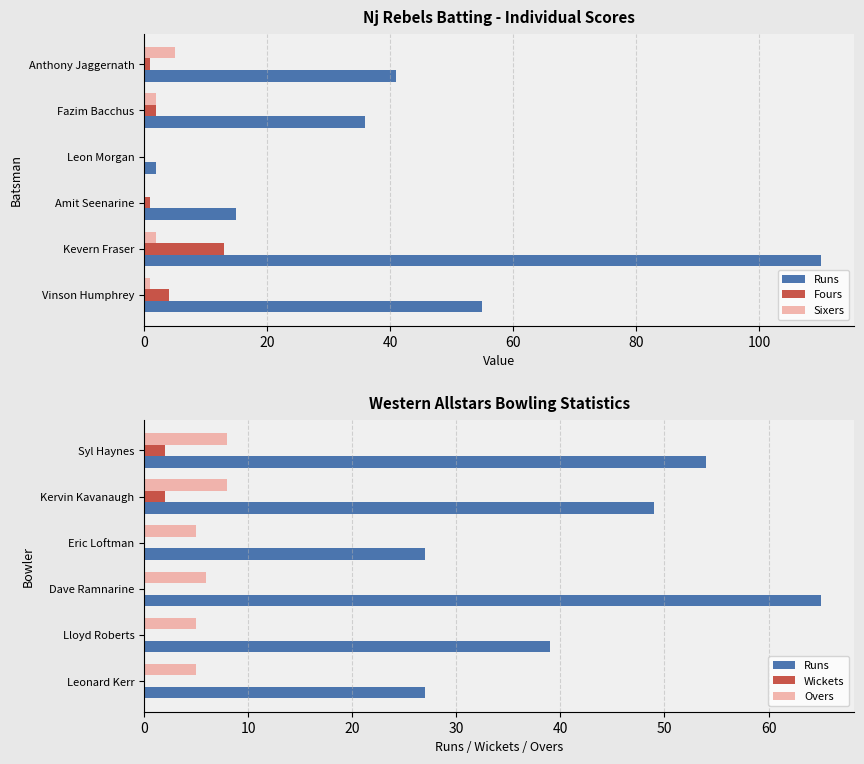

The value of Runs at Lloyd Roberts is 39. True or false?

True